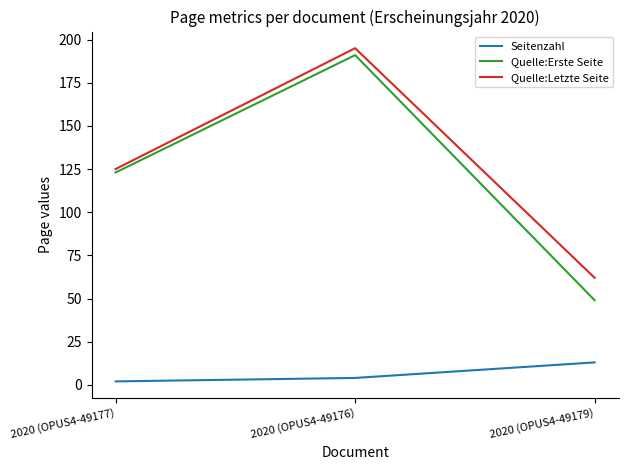

Is this an area chart (filled region under the line)?

No